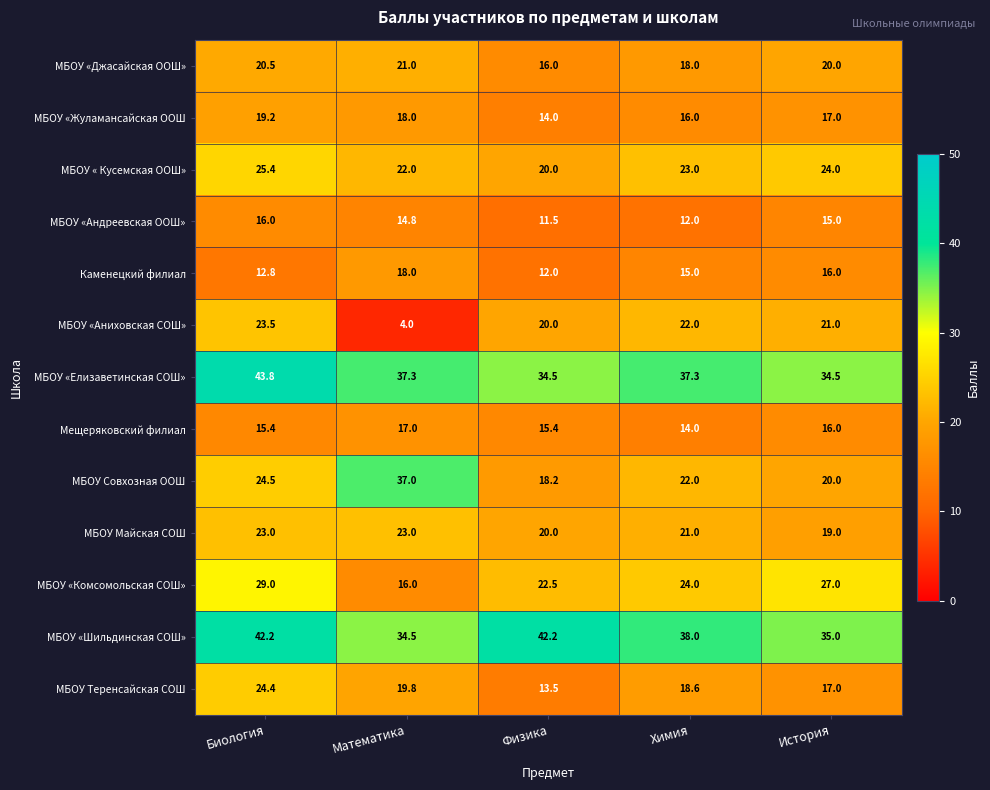

Rank the series by their maximum value, from lowest to highest.

МБОУ «Андреевская ООШ», Мещеряковский филиал, Каменецкий филиал, МБОУ «Жуламансайская ООШ, МБОУ «Джасайская ООШ», МБОУ Майская СОШ, МБОУ «Аниховская СОШ», МБОУ Теренсайская СОШ, МБОУ « Кусемская ООШ», МБОУ «Комсомольская СОШ», МБОУ Совхозная ООШ, МБОУ «Шильдинская СОШ», МБОУ «Елизаветинская СОШ»